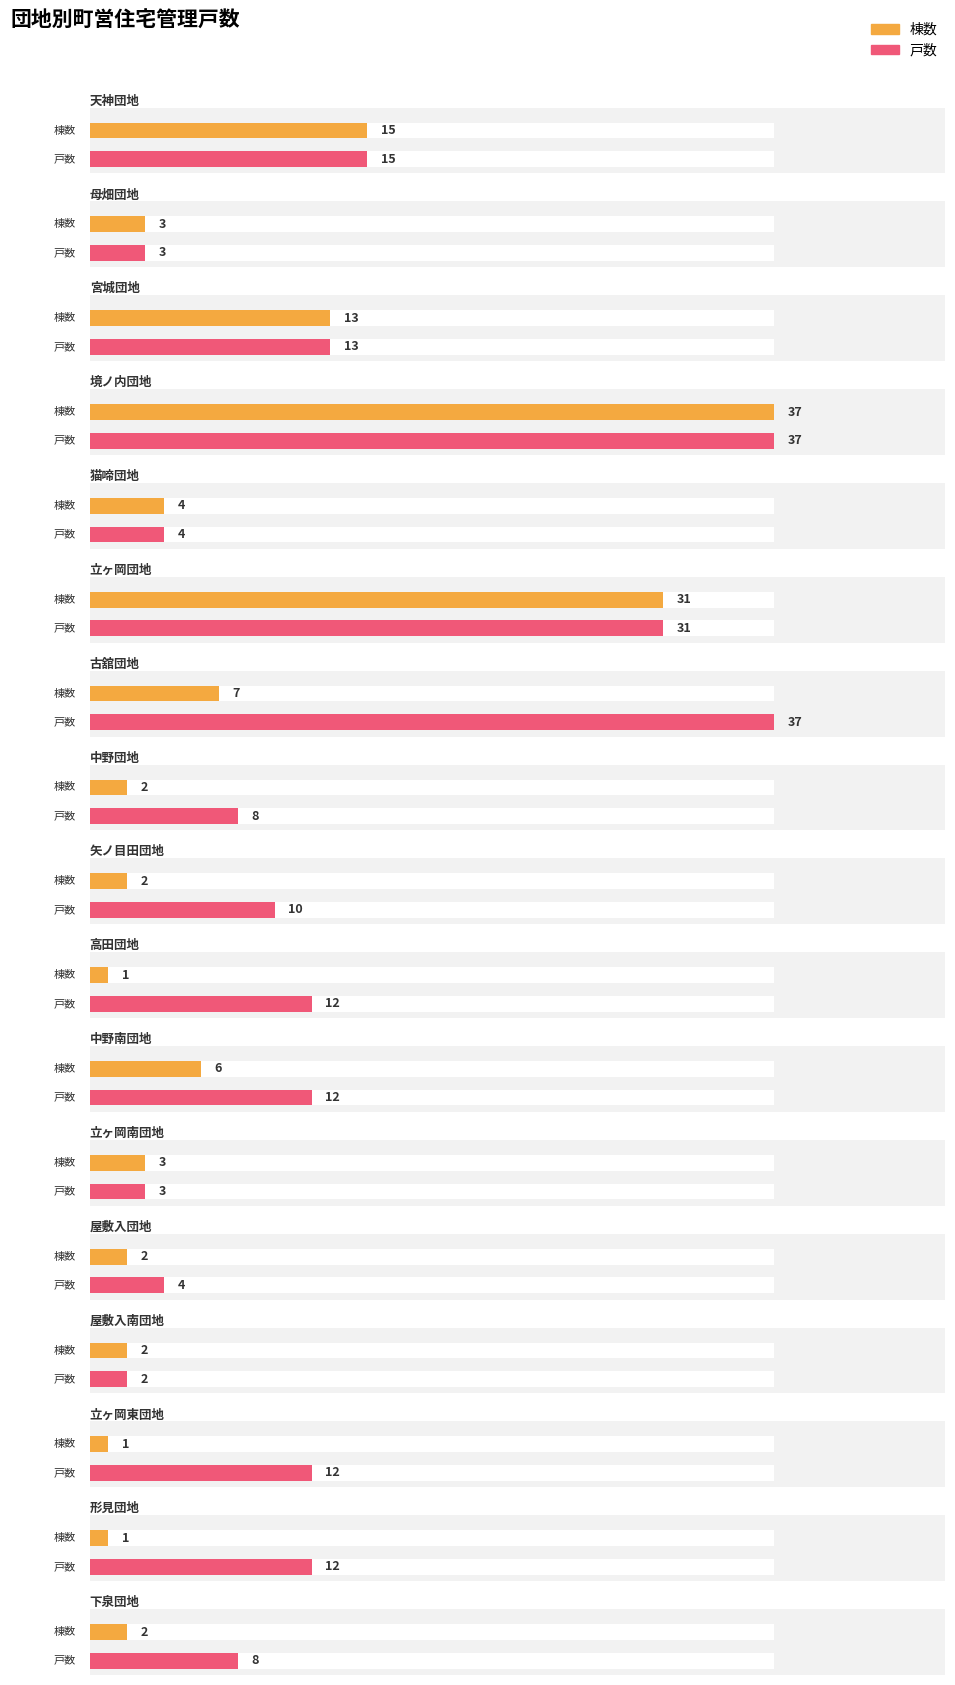

The 棟数 series shows 3 at 母畑団地. True or false?

True